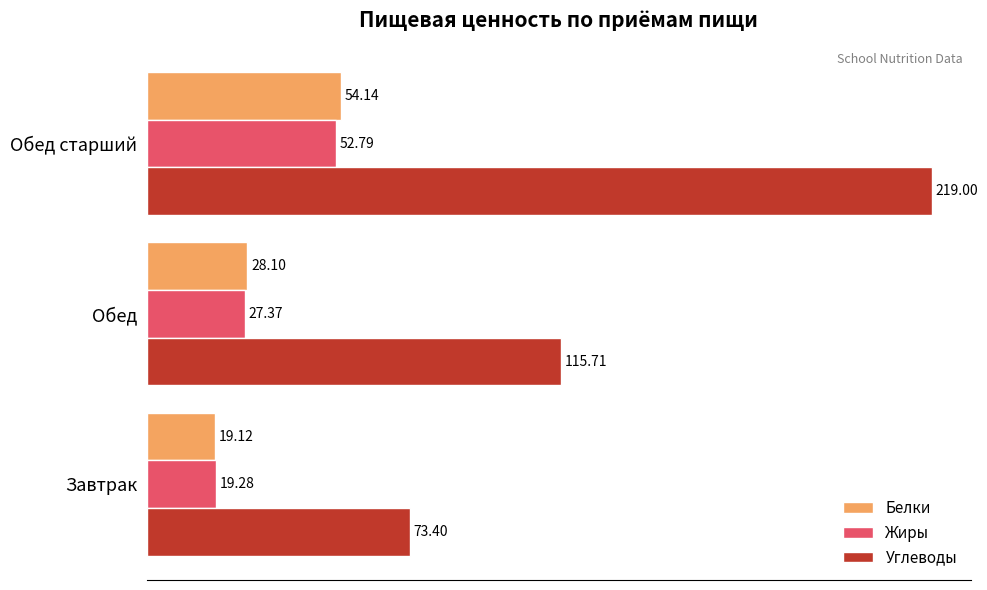

What is the smallest value displayed?

19.1